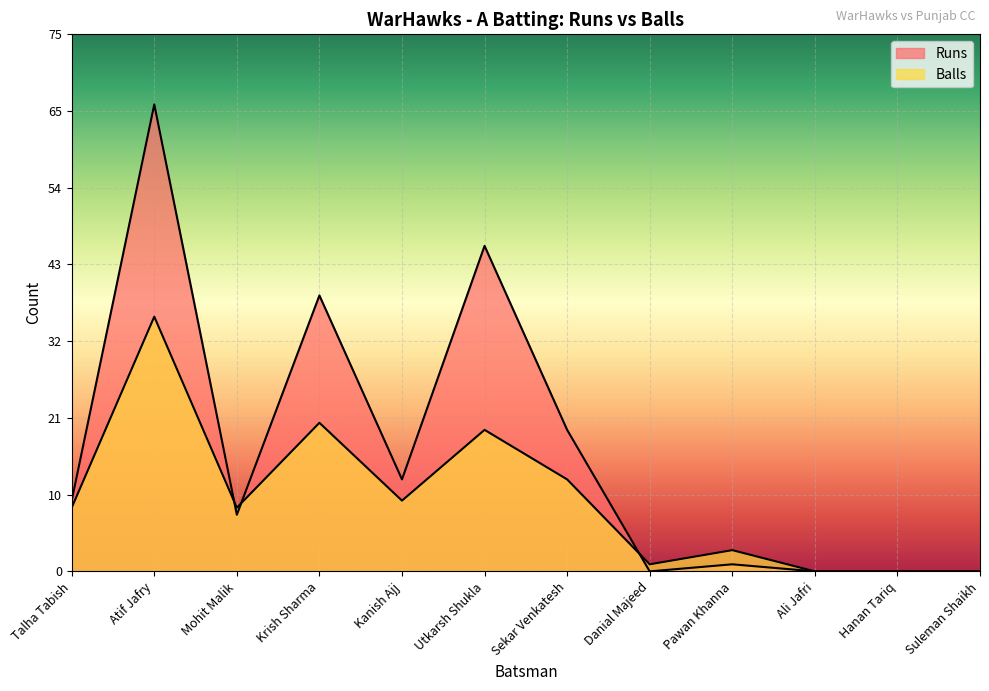

What position from the left is Atif Jafry?

2